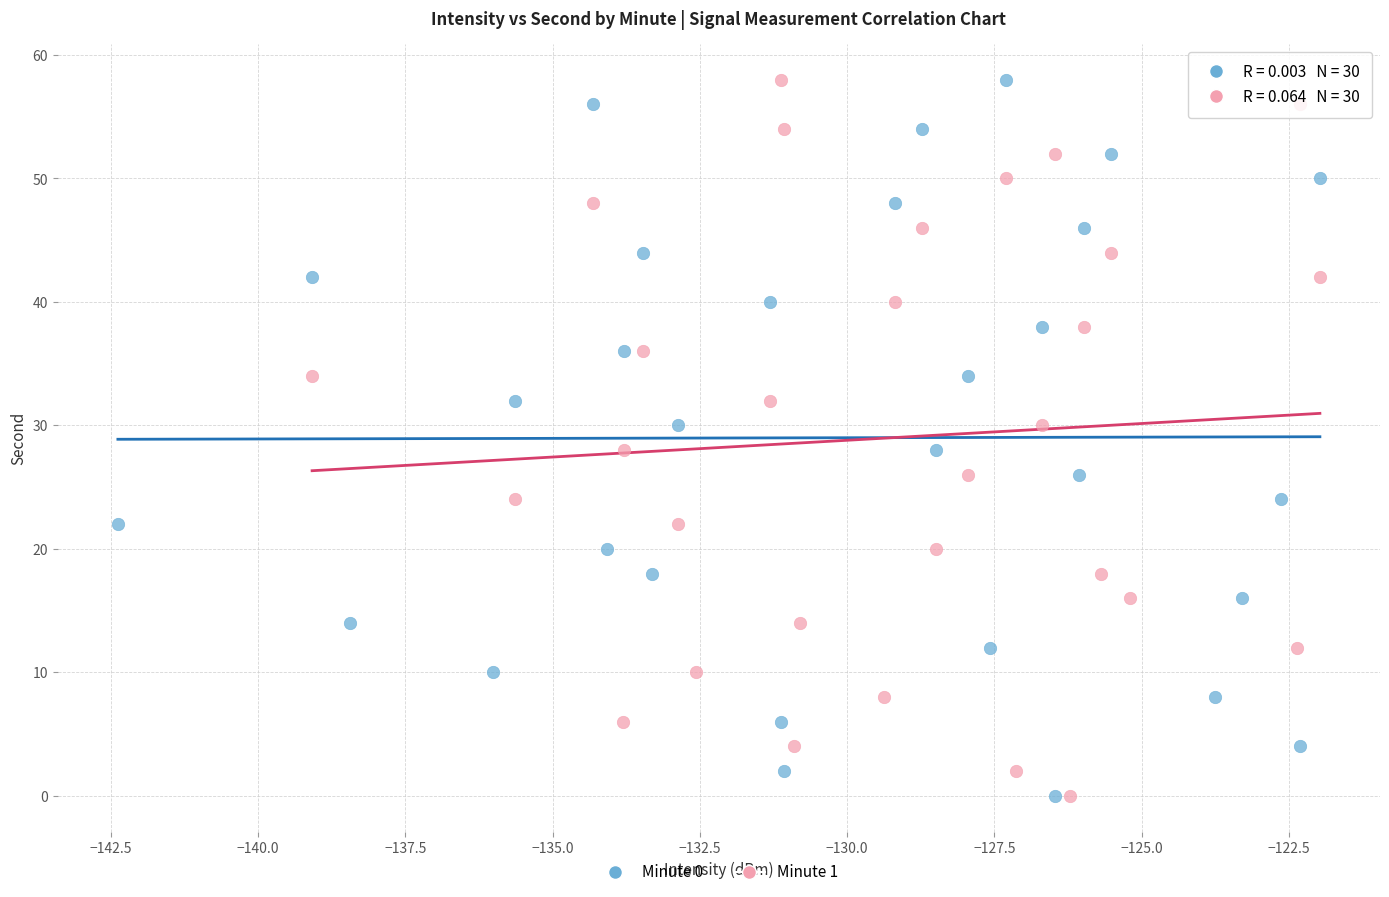

What are all the series names shown in the legend?

Minute 0, Minute 1